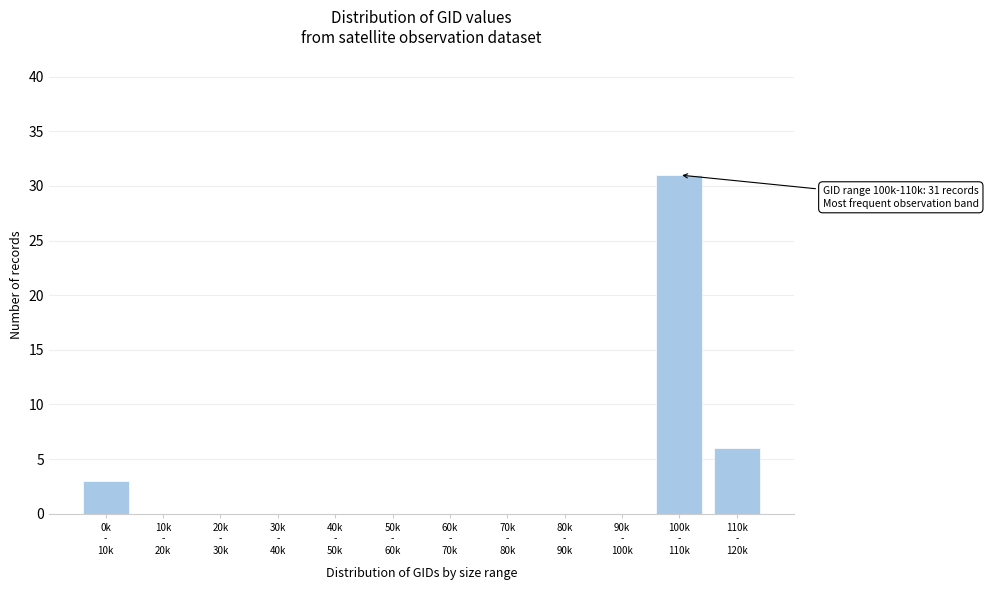

What is the greatest value displayed?

31